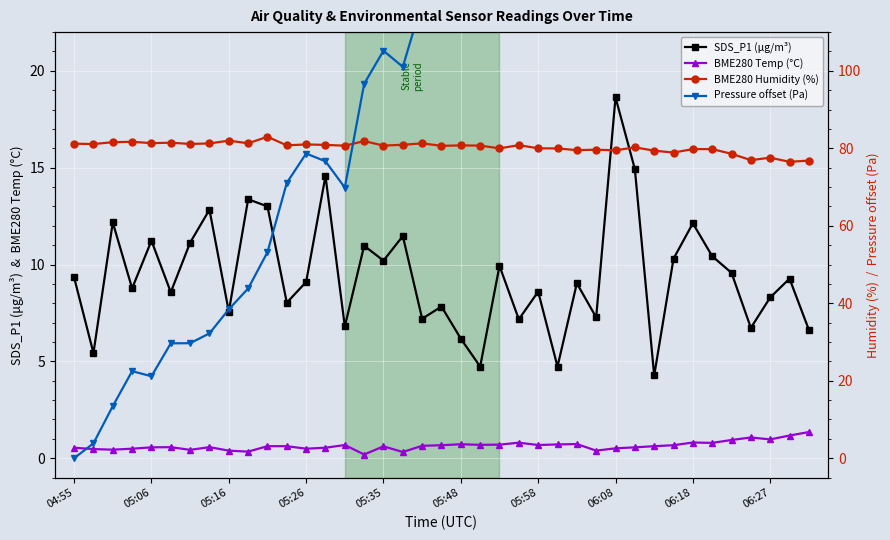

At which label is SDS_P1 (µg/m³) closest to 11?

15